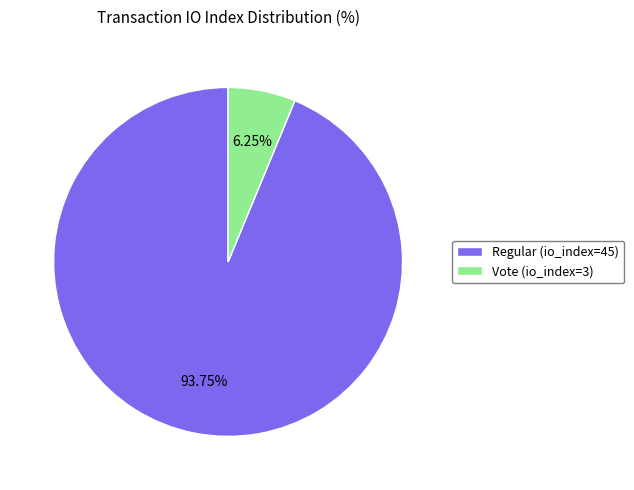

What is the ratio of the value at Regular (io_index=45) to the value at Vote (io_index=3)?

15.0